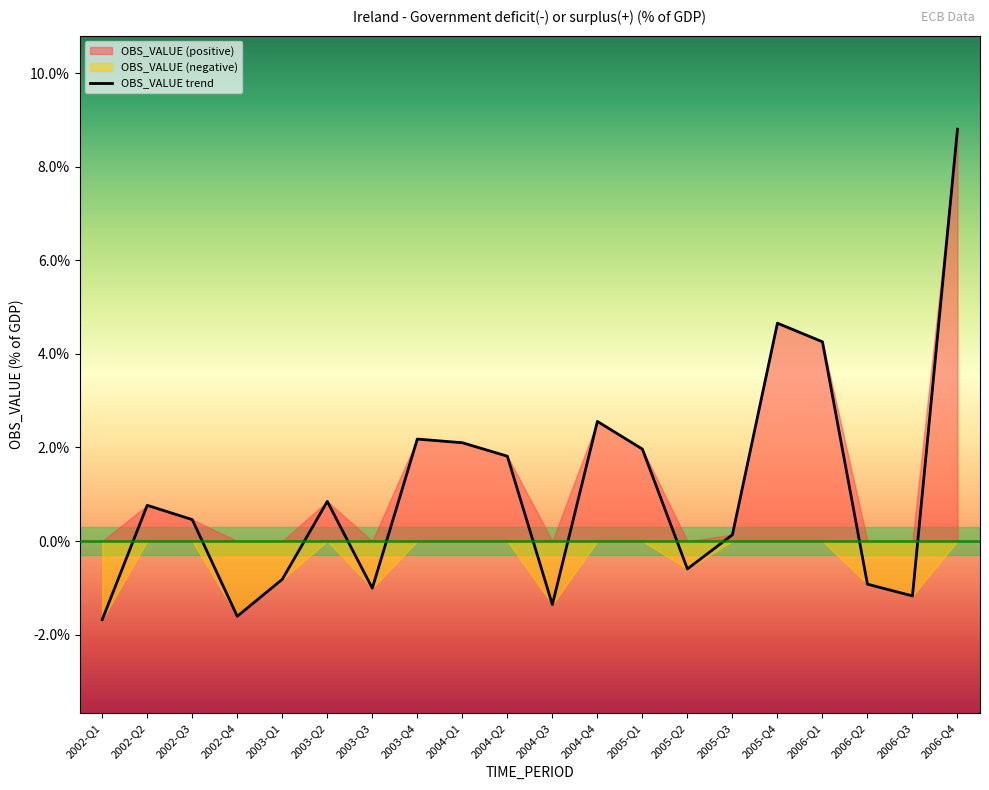

What is the sum of the values at 2003-Q3 and 2002-Q3?

-0.5